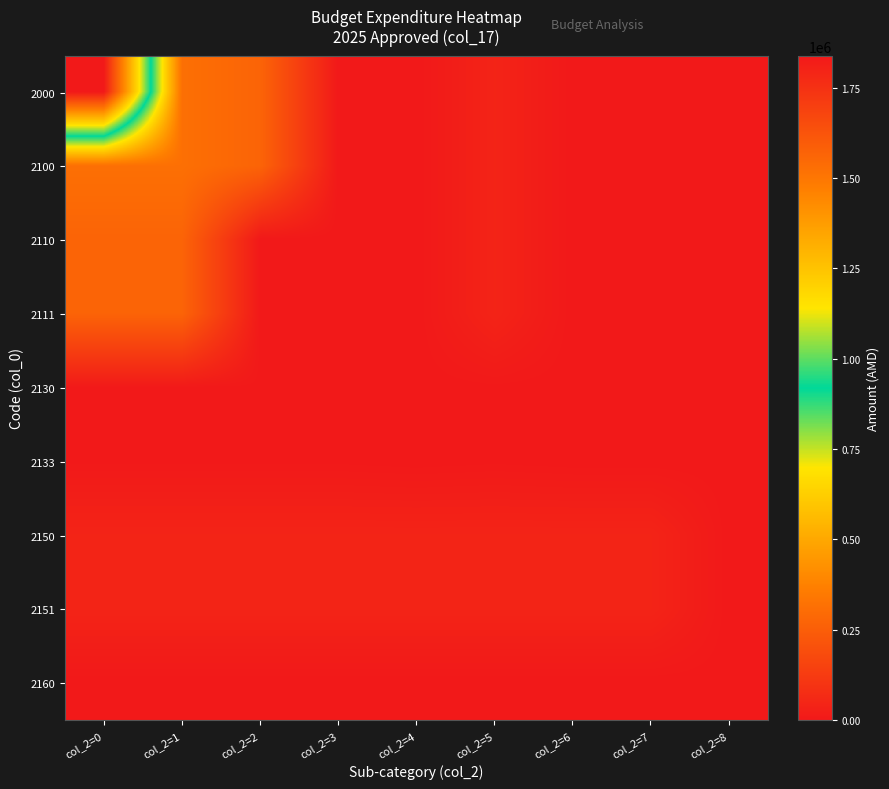

Reading left to right, what are all the values shown in this chart?

2000: col_2=0=1838520.0	col_2=1=311849.0	col_2=2=269850.0	col_2=3=0.0	col_2=4=0.0	col_2=5=39900.0	col_2=6=0.0	col_2=7=0.0	col_2=8=0.0
2100: col_2=0=311849.0	col_2=1=311849.0	col_2=2=269850.0	col_2=3=0.0	col_2=4=0.0	col_2=5=39900.0	col_2=6=0.0	col_2=7=0.0	col_2=8=0.0
2110: col_2=0=269850.0	col_2=1=269850.0	col_2=2=0.0	col_2=3=0.0	col_2=4=0.0	col_2=5=39900.0	col_2=6=0.0	col_2=7=0.0	col_2=8=0.0
2111: col_2=0=269850.0	col_2=1=269850.0	col_2=2=0.0	col_2=3=0.0	col_2=4=0.0	col_2=5=39900.0	col_2=6=0.0	col_2=7=0.0	col_2=8=0.0
2130: col_2=0=2098.9	col_2=1=2098.9	col_2=2=2098.9	col_2=3=2098.9	col_2=4=0.0	col_2=5=2098.9	col_2=6=0.0	col_2=7=0.0	col_2=8=0.0
2133: col_2=0=2098.9	col_2=1=2098.9	col_2=2=2098.9	col_2=3=2098.9	col_2=4=0.0	col_2=5=2098.9	col_2=6=0.0	col_2=7=0.0	col_2=8=0.0
2150: col_2=0=39900.0	col_2=1=39900.0	col_2=2=39900.0	col_2=3=39900.0	col_2=4=39900.0	col_2=5=39900.0	col_2=6=39900.0	col_2=7=39900.0	col_2=8=0.0
2151: col_2=0=39900.0	col_2=1=39900.0	col_2=2=39900.0	col_2=3=39900.0	col_2=4=39900.0	col_2=5=39900.0	col_2=6=39900.0	col_2=7=39900.0	col_2=8=0.0
2160: col_2=0=0.0	col_2=1=0.0	col_2=2=0.0	col_2=3=0.0	col_2=4=0.0	col_2=5=0.0	col_2=6=0.0	col_2=7=0.0	col_2=8=0.0